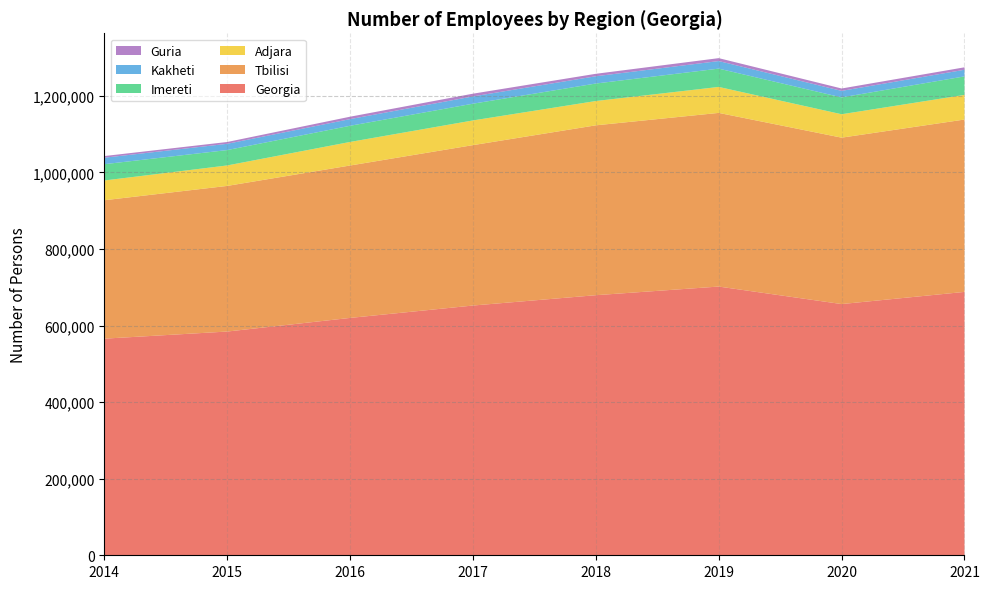

Reading left to right, transcribe all the data shown in this chart.

Georgia: 565902	584484	620069	652439	679453	702015	656267	688053
Tbilisi: 361609	380453	398196	419043	443771	453687	434740	450311
Adjara: 51596	53461	61519	64519	63504	67818	61151	64349
Imereti: 42577	40198	42286	43755	45727	47852	44021	48376
Kakheti: 16929	16338	17380	18980	18984	19750	17023	17300
Guria: 4325	4720	6281	7149	6404	7615	6261	6395